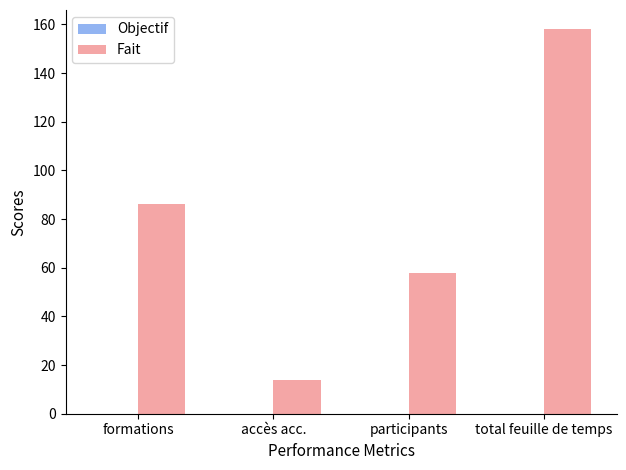

Reading left to right, list all the values displayed in this chart.

86	14	58	158